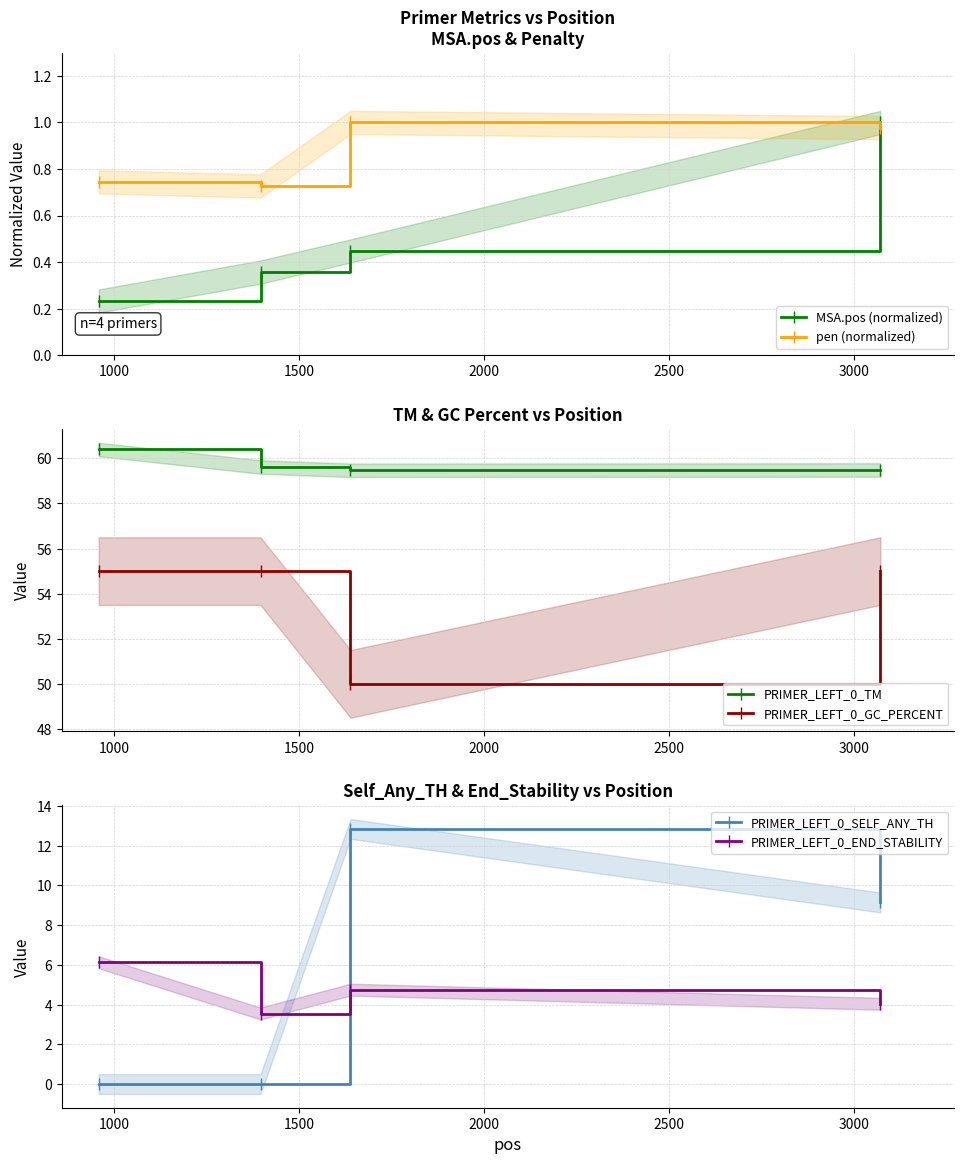

At how many categories does at least one series exceed 49?

4